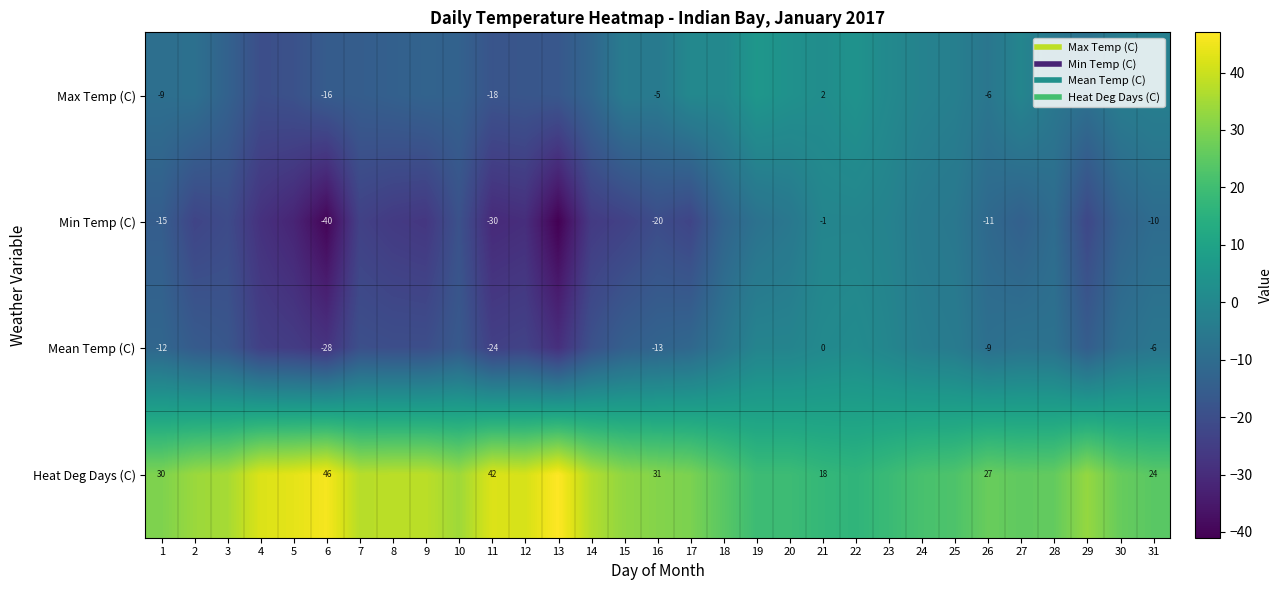

Rank the series by their maximum value, from lowest to highest.

Min Temp (C), Mean Temp (C), Max Temp (C), Heat Deg Days (C)